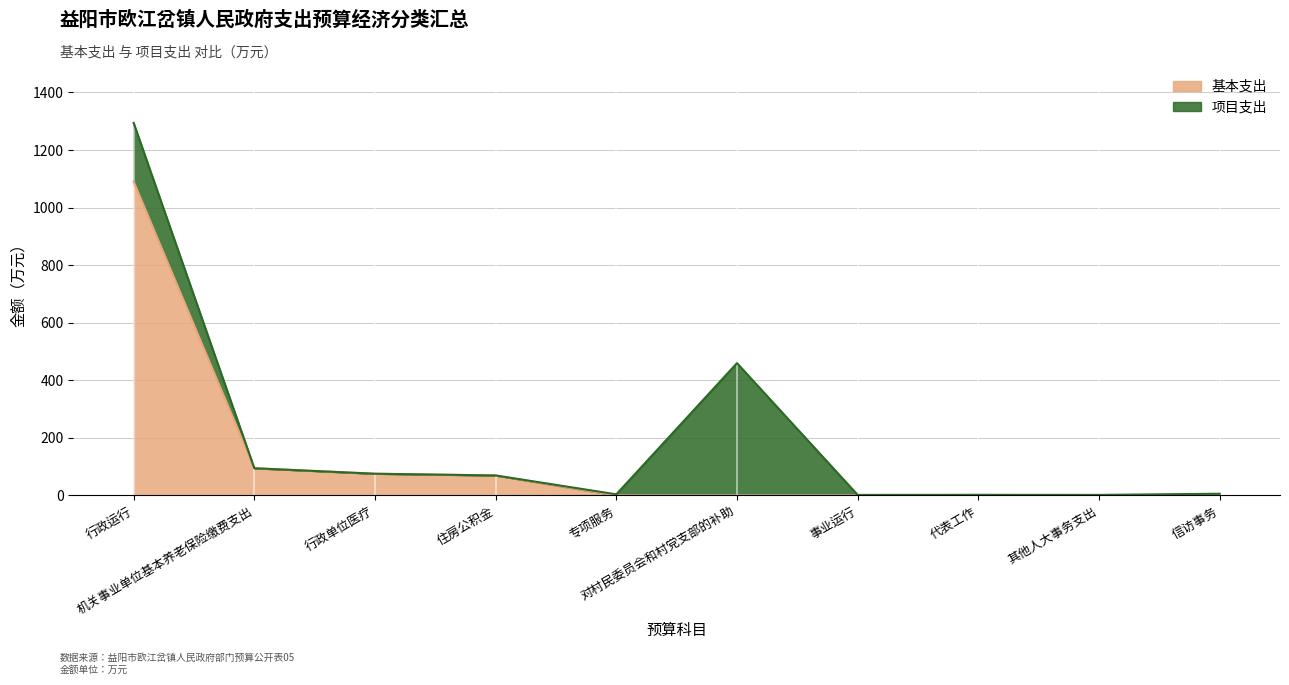

What is the change in value from 住房公积金 to 信访事务?

-69.5